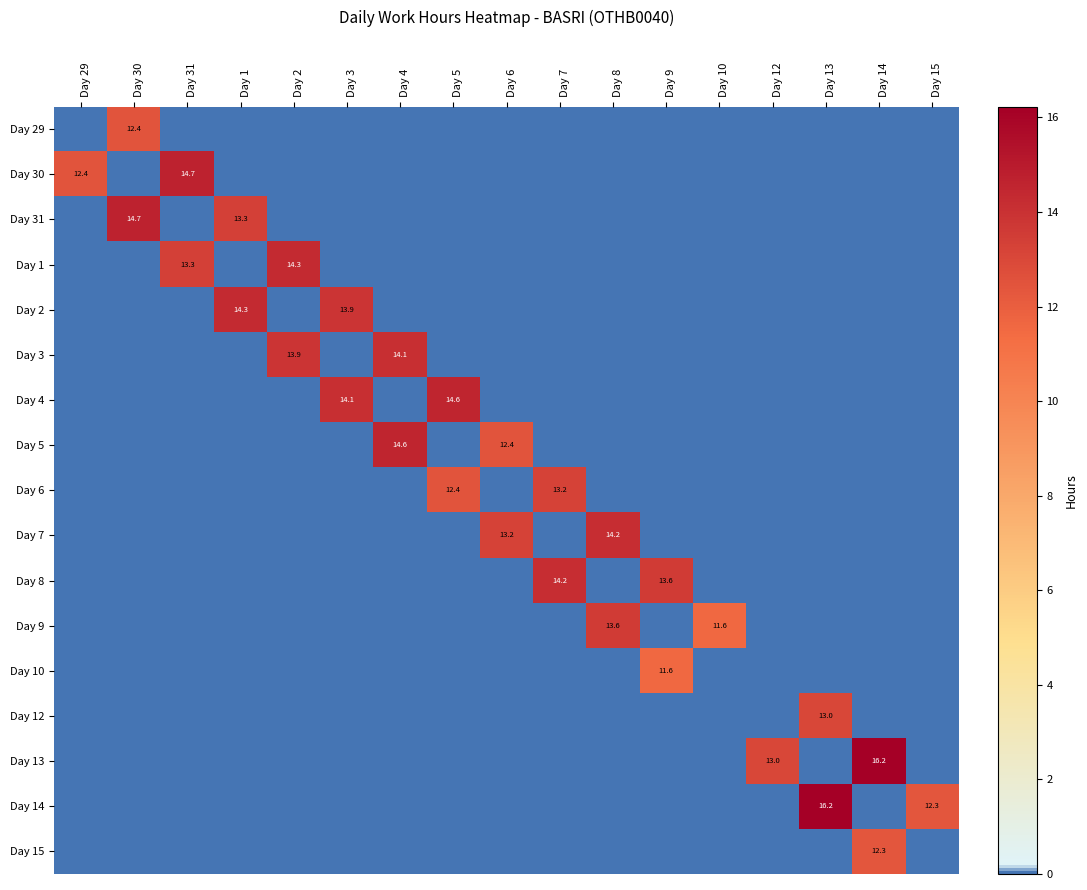

The value of Day 3 at Day 2 is 13.9. True or false?

True